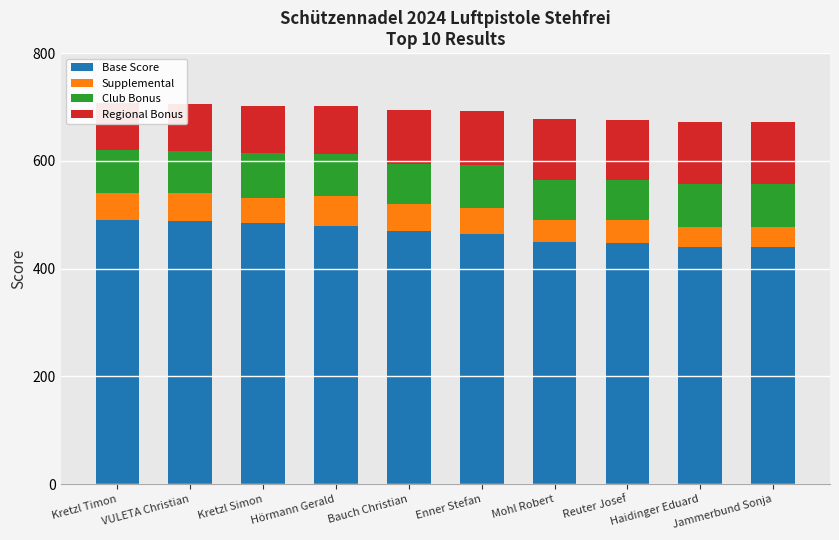

What is the label of the 4th bar from the left?

Hörmann Gerald